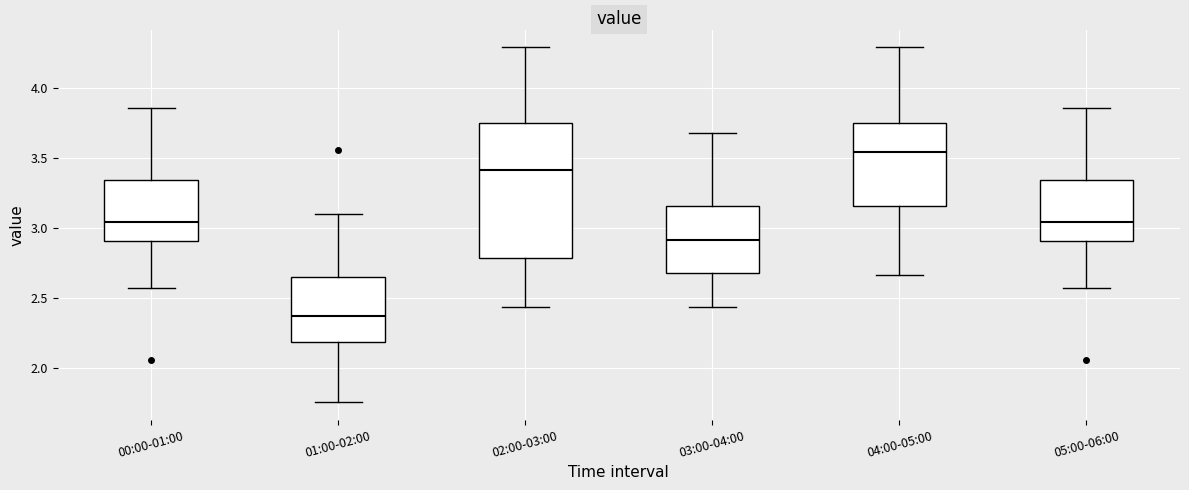

Which box has the lowest median line?

01:00-02:00